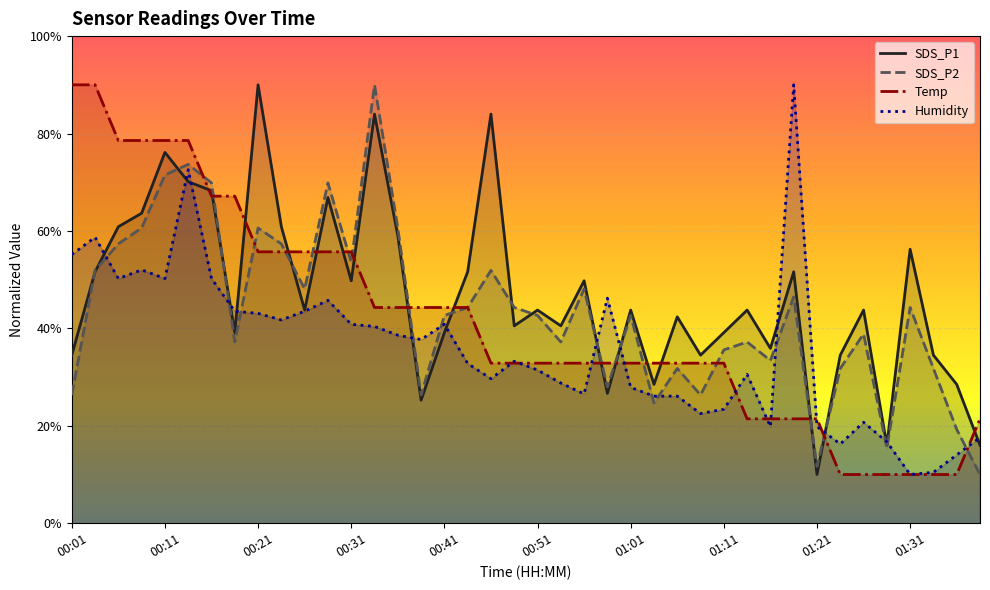

Which label corresponds to the smallest value in the chart?

01:21